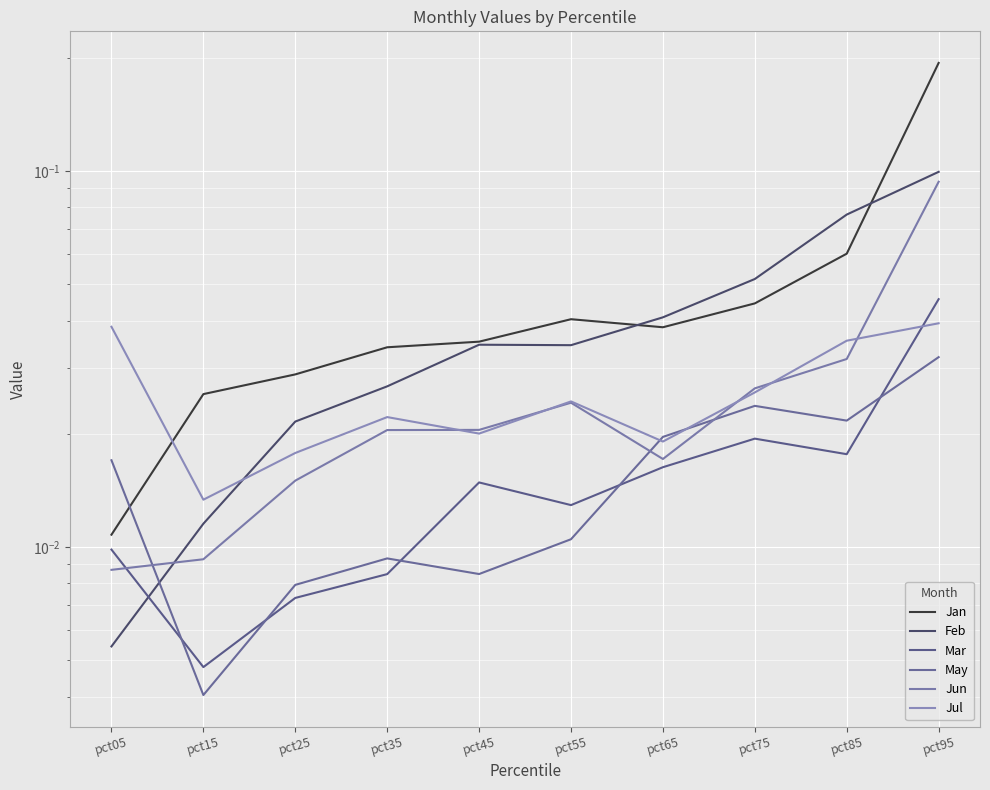

True or false: Jan and Jun intersect in this chart.

False